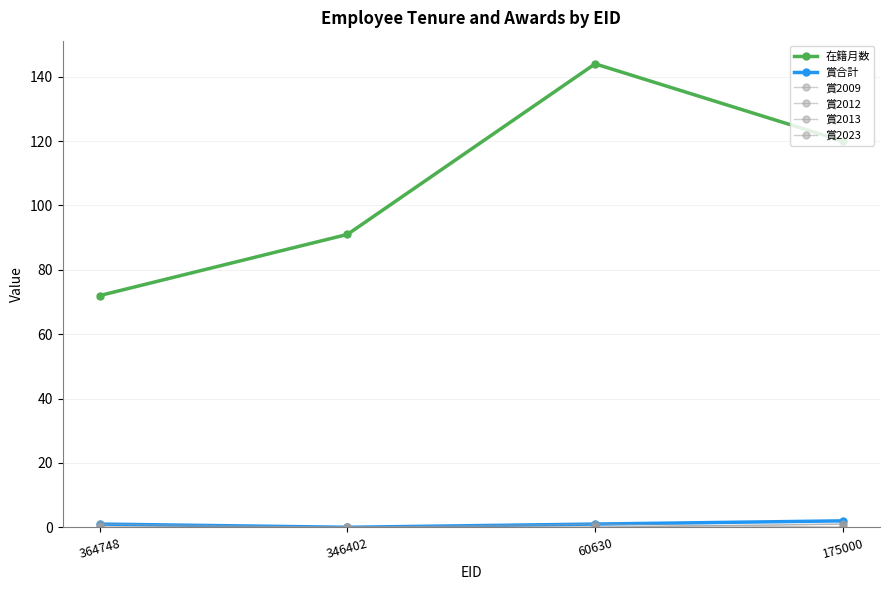

The 賞2013 series shows 2 at 175000. True or false?

False